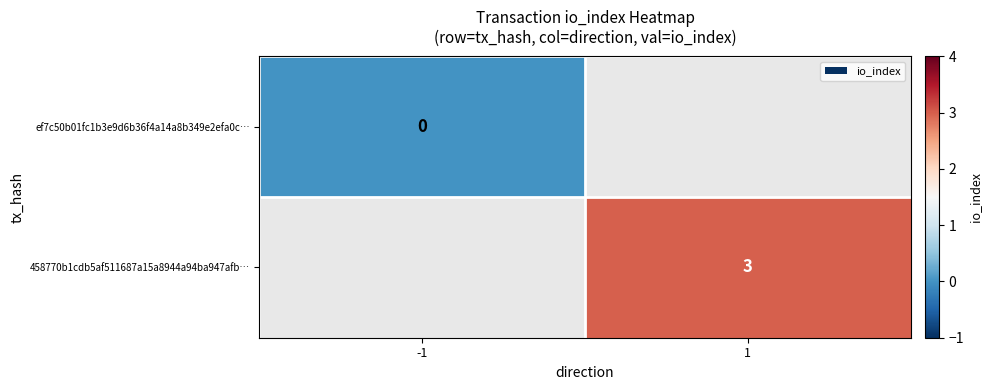

The value of 458770b1cdb5af511687a15a8944a94ba947afb… at 1 is 3. True or false?

True